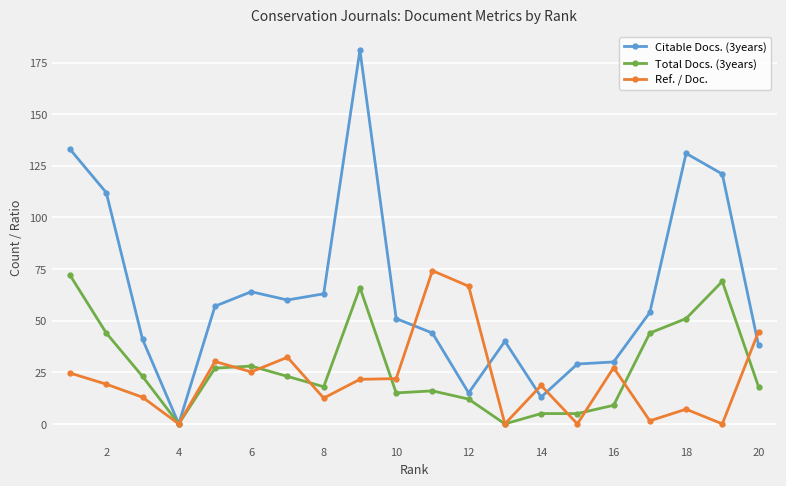

What is the value of the Citable Docs. (3years) point at the 7th from the left?

60.0